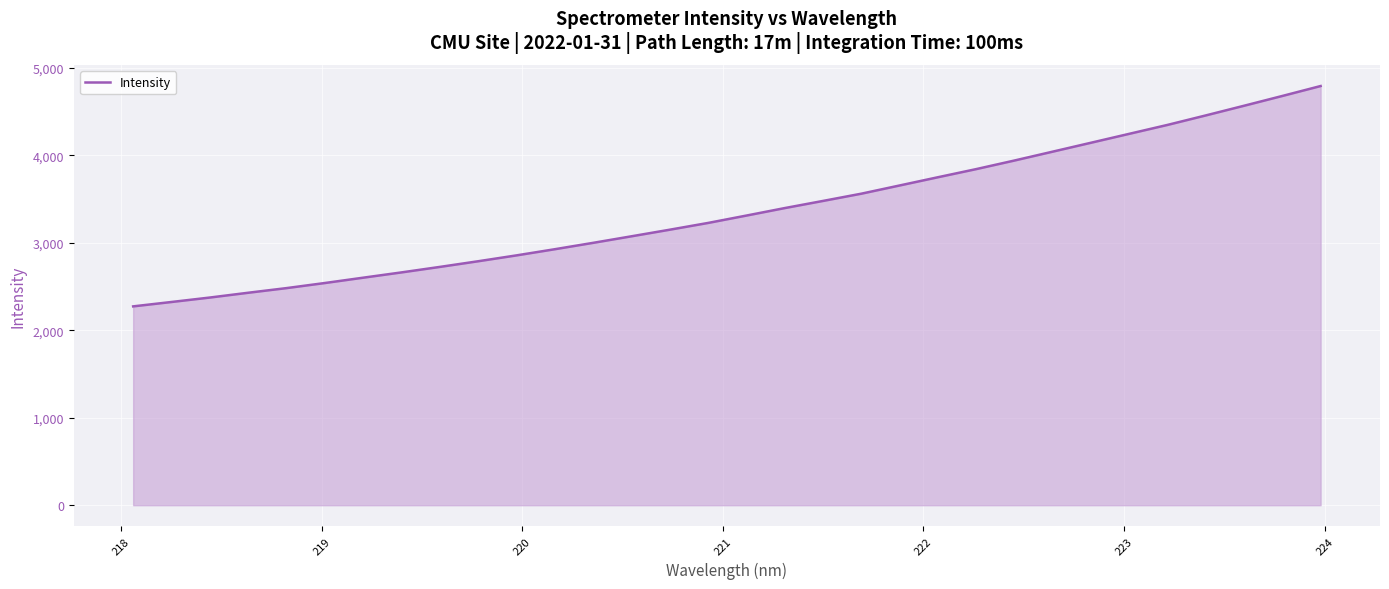

Reading right to left, extract all data points from this chart.

4794.1	4680.6	4568.7	4458.2	4349.6	4247.7	4145.6	4043.8	3942.3	3844.0	3750.9	3656.9	3562.9	3480.1	3398.2	3312.7	3228.4	3151.1	3075.7	3000.8	2927.9	2857.3	2790.3	2725.5	2662.7	2602.2	2541.3	2483.0	2429.9	2375.2	2324.2	2274.1